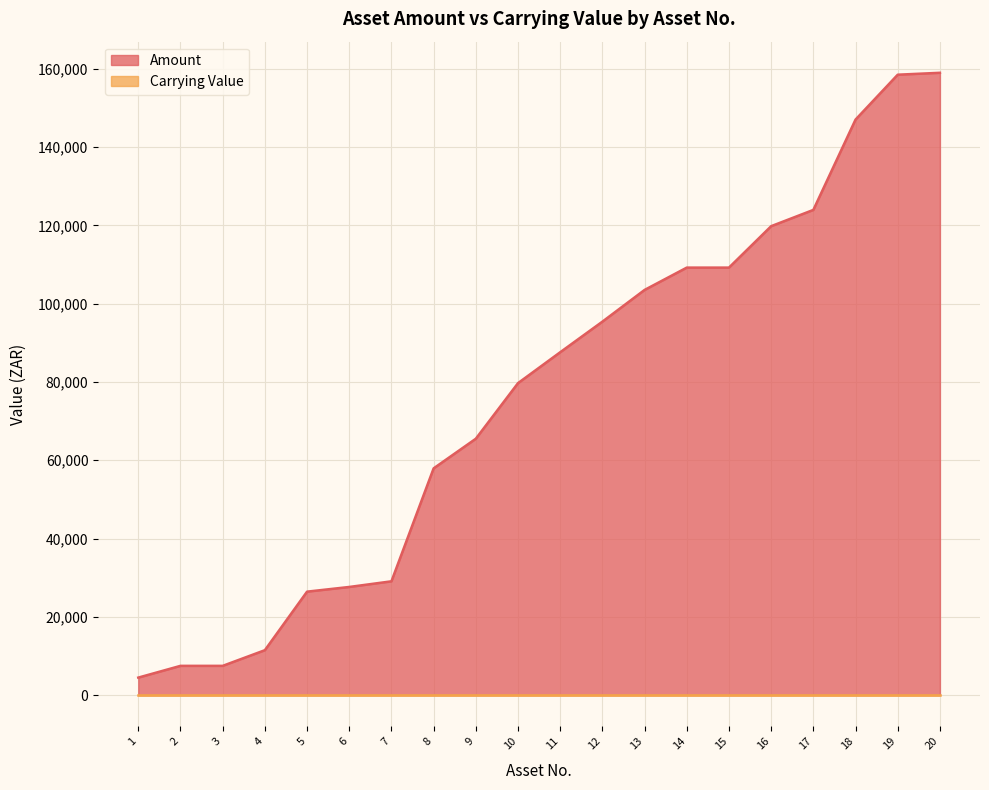

Rank the categories by value from highest to lowest.

20, 19, 18, 17, 16, 14, 15, 13, 12, 11, 10, 9, 8, 7, 6, 5, 4, 2, 3, 1